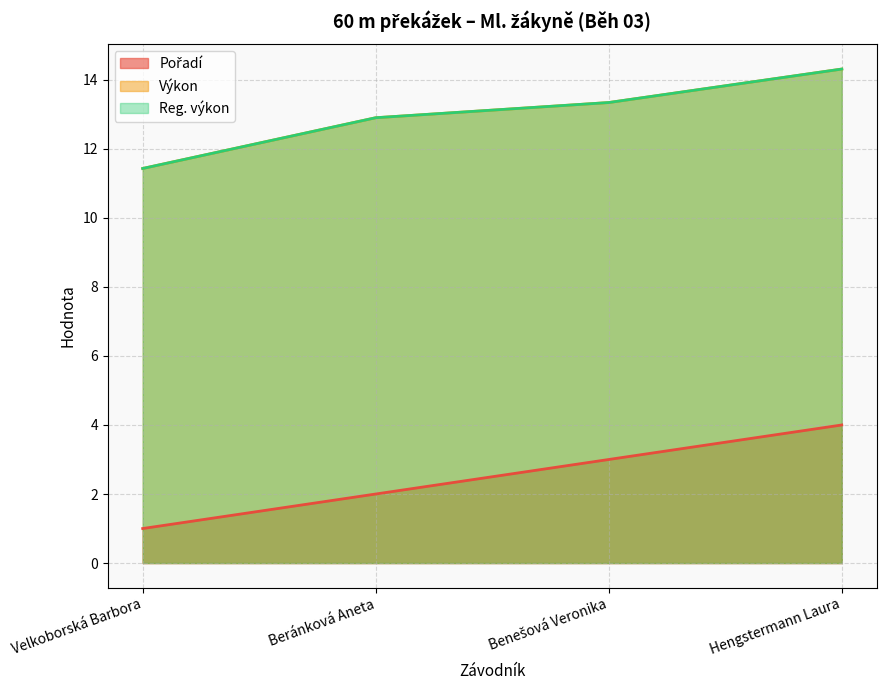

What position from the left is Beránková Aneta?

2